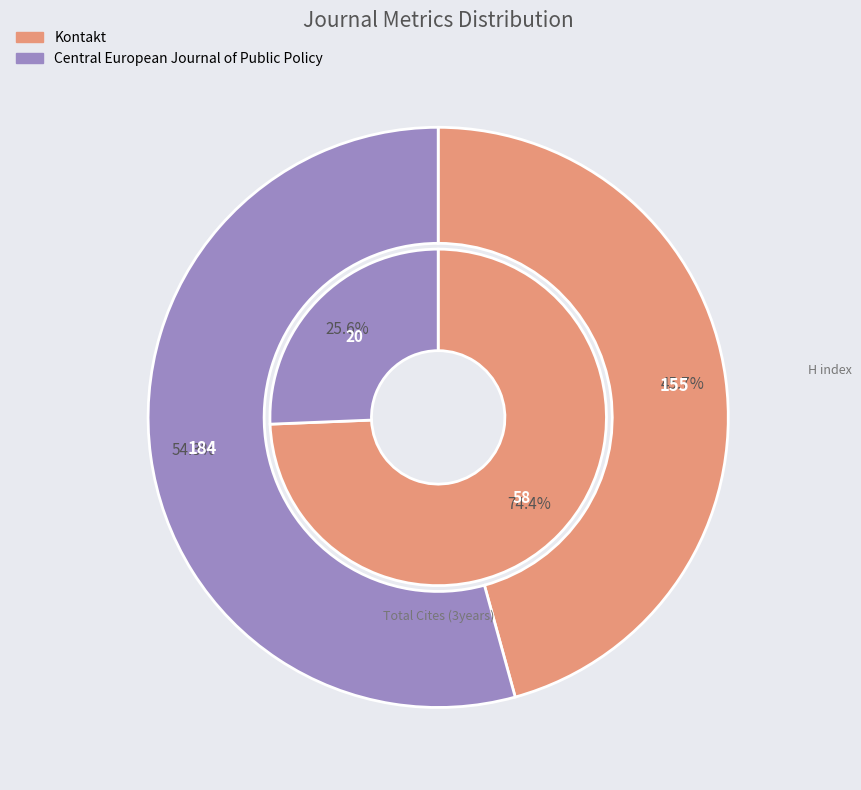

Count the number of slices in the pie.

2